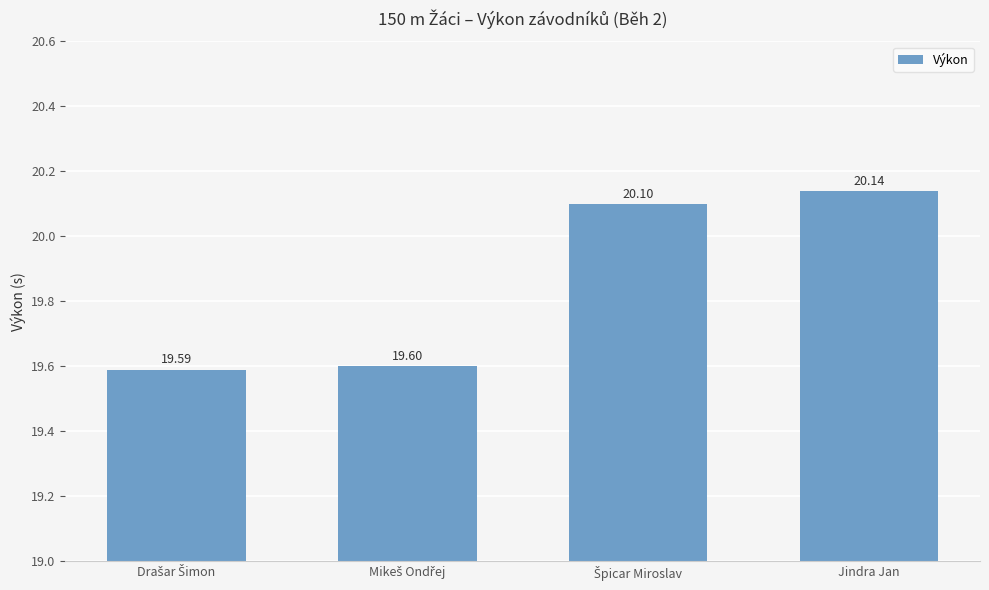

Reading right to left, what are all the values shown in this chart?

20.1	20.1	19.6	19.6